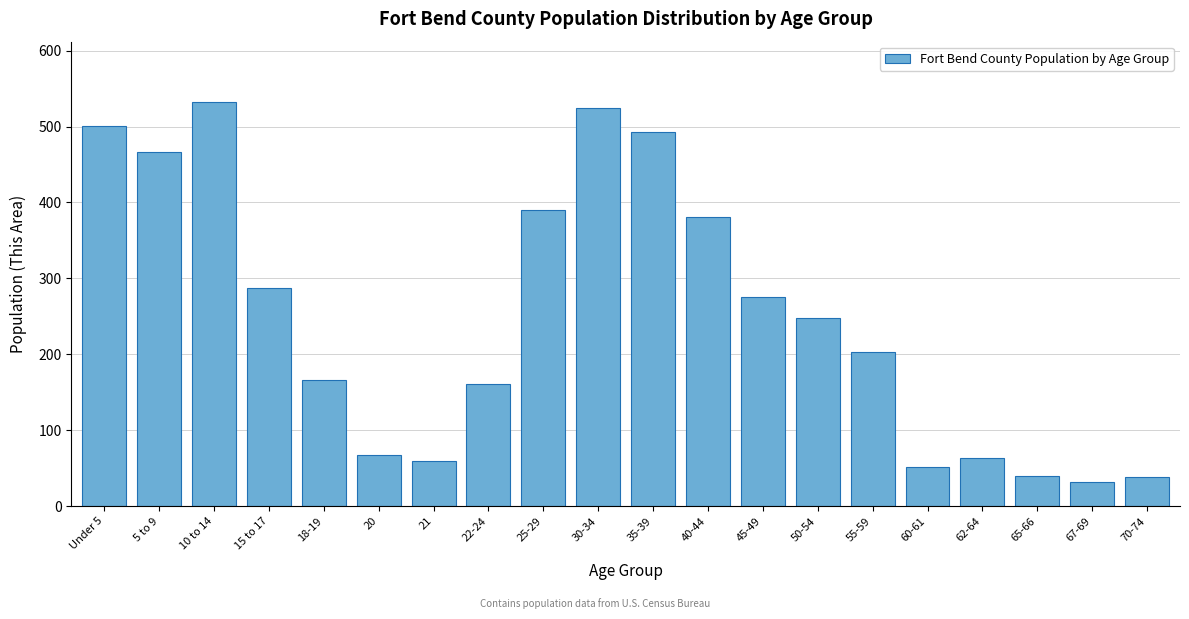

What is the label of the 16th bar from the left?

60-61